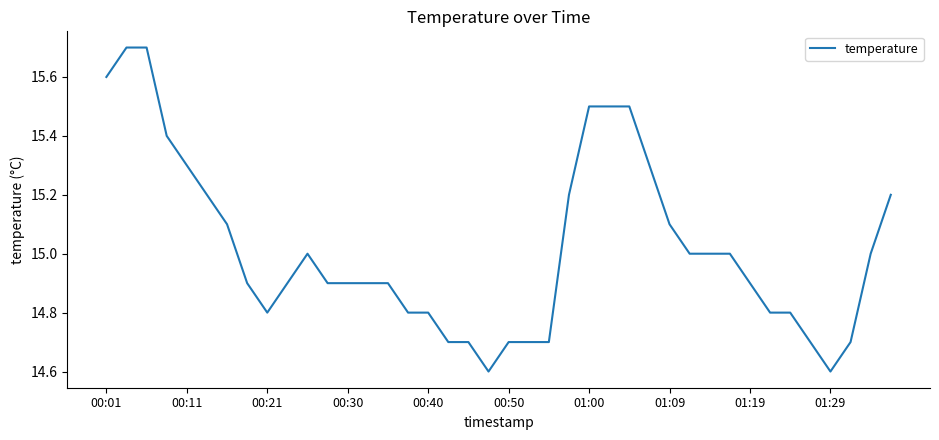

Reading left to right, transcribe all the data shown in this chart.

15.6	15.7	15.7	15.4	15.3	15.2	15.1	14.9	14.8	14.9	15.0	14.9	14.9	14.9	14.9	14.8	14.8	14.7	14.7	14.6	14.7	14.7	14.7	15.2	15.5	15.5	15.5	15.3	15.1	15.0	15.0	15.0	14.9	14.8	14.8	14.7	14.6	14.7	15.0	15.2